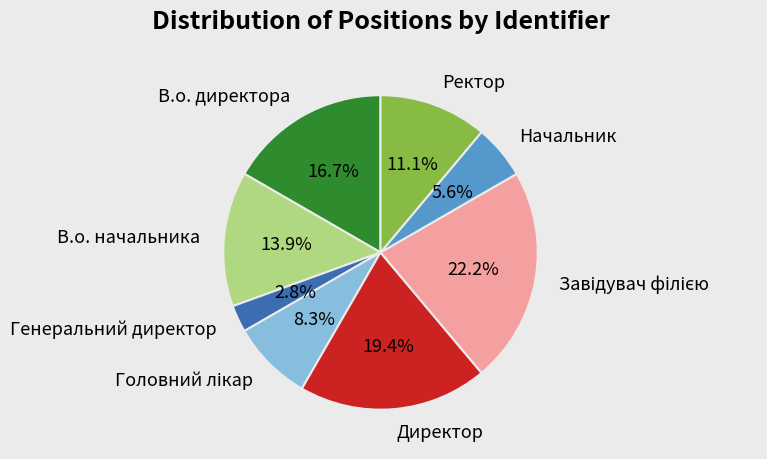

What portion of the pie excludes В.о. директора?

83.3%